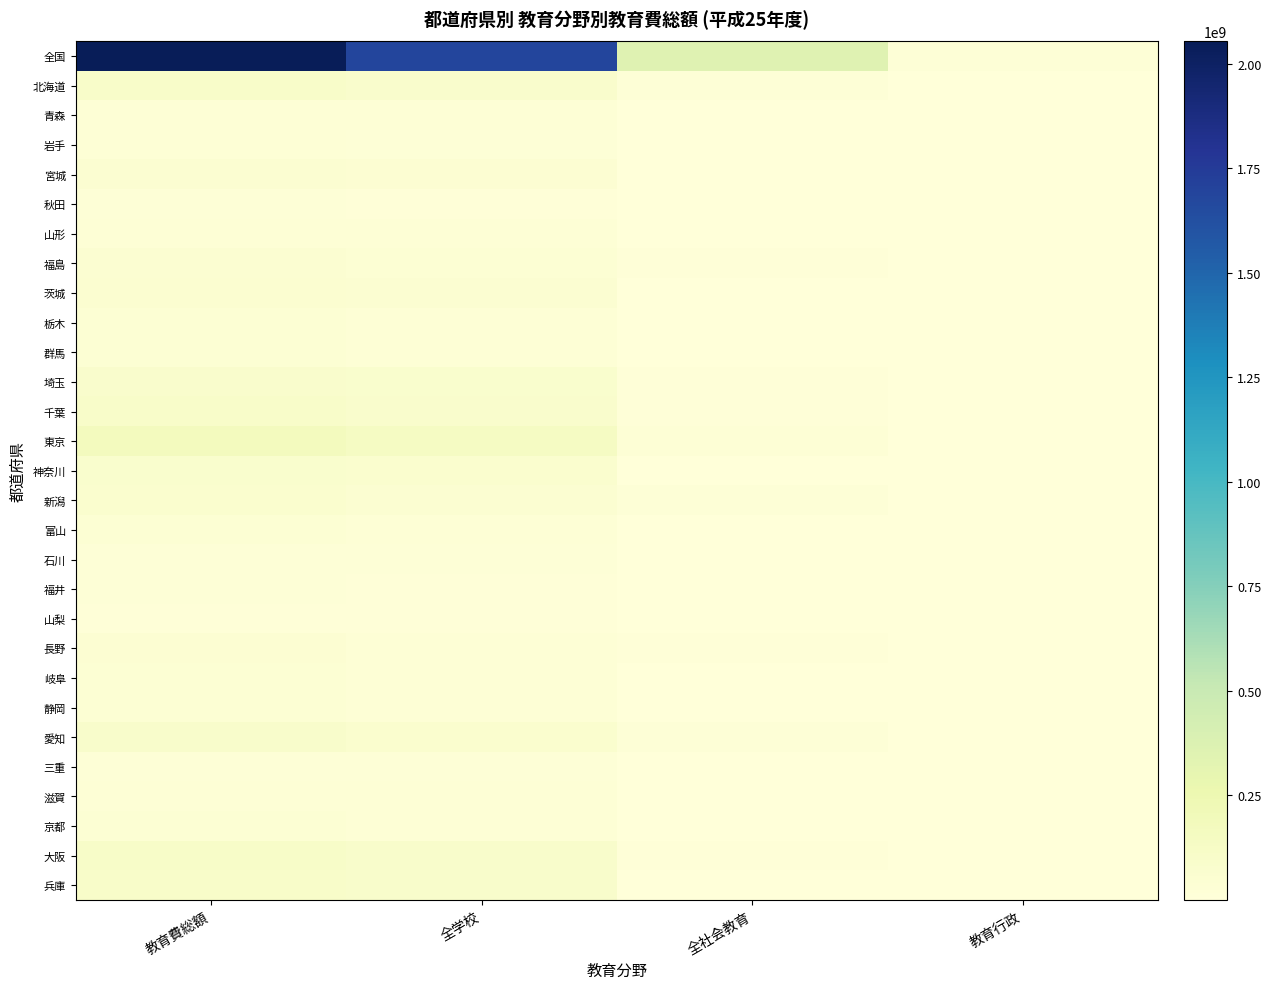

Which series has the largest total across all categories?

全国